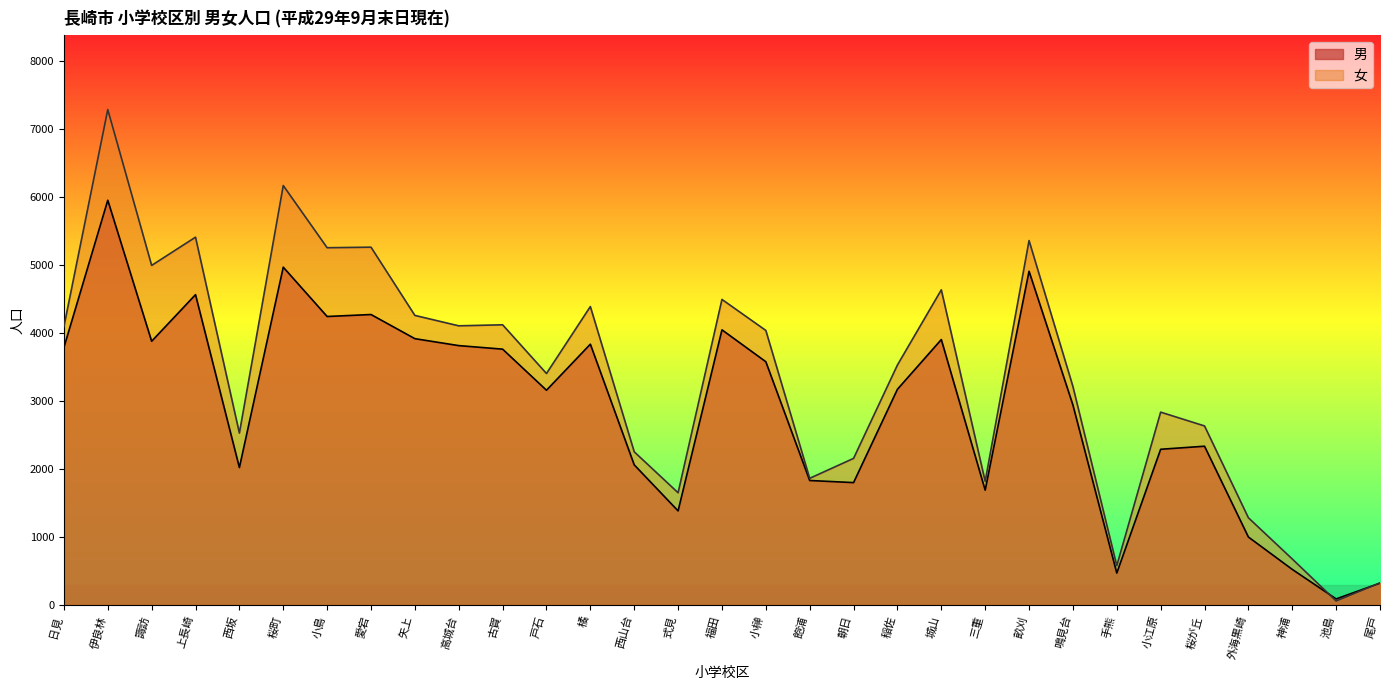

List the series in order of their peak value, lowest first.

男, 女